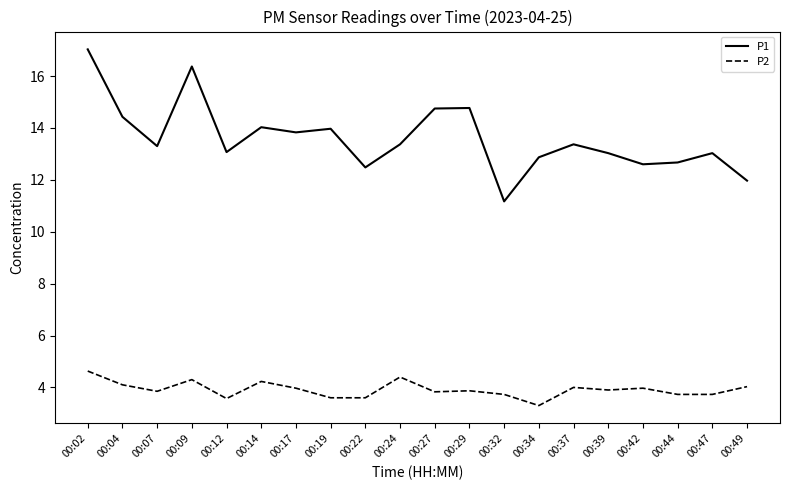

Rank the series by their maximum value, from lowest to highest.

P2, P1